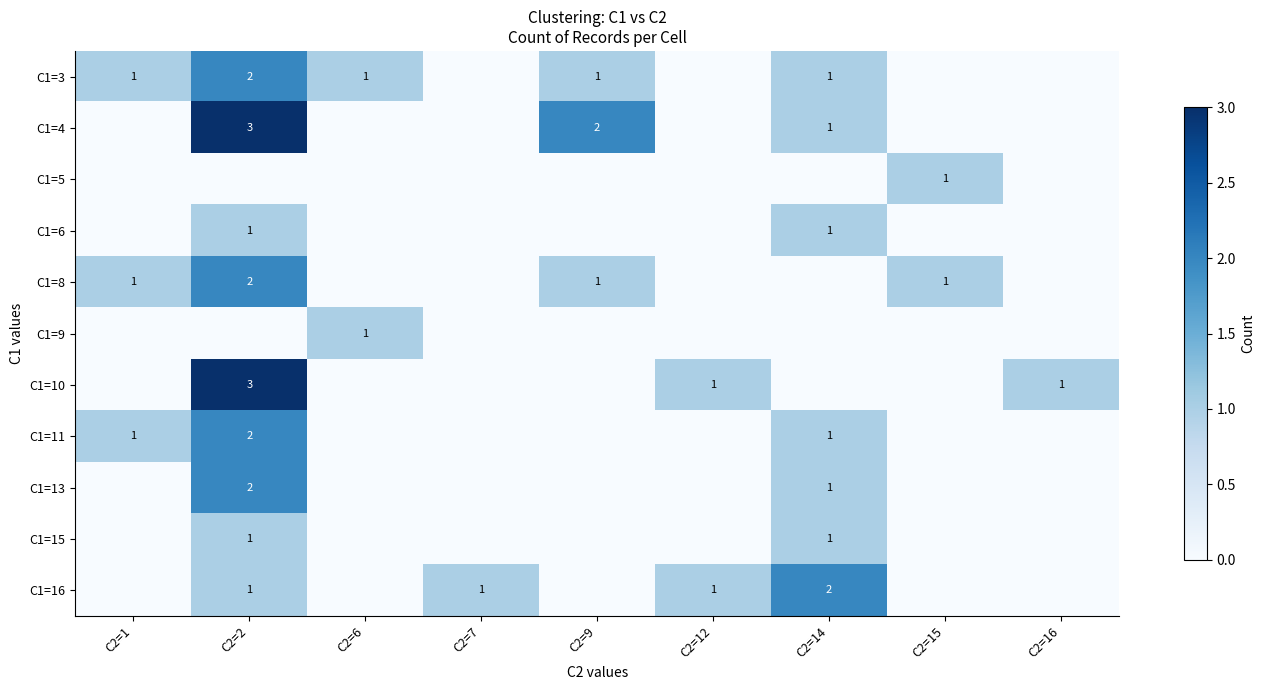

Is it true that C1=8 equals 2 at C2=15?

False